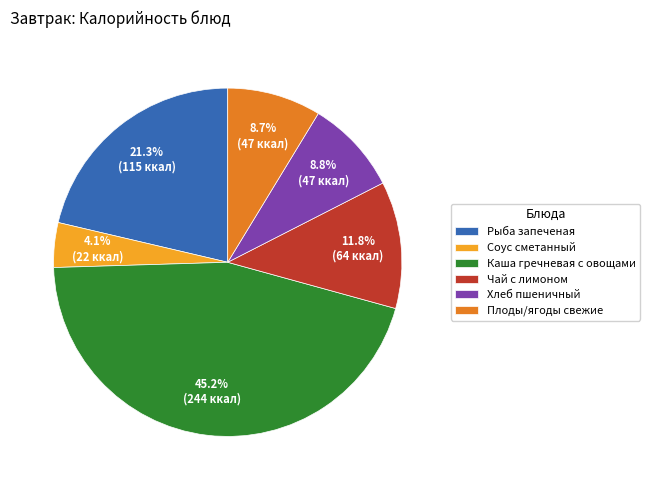

To the nearest percent, what portion does Рыба запеченая represent?

21%